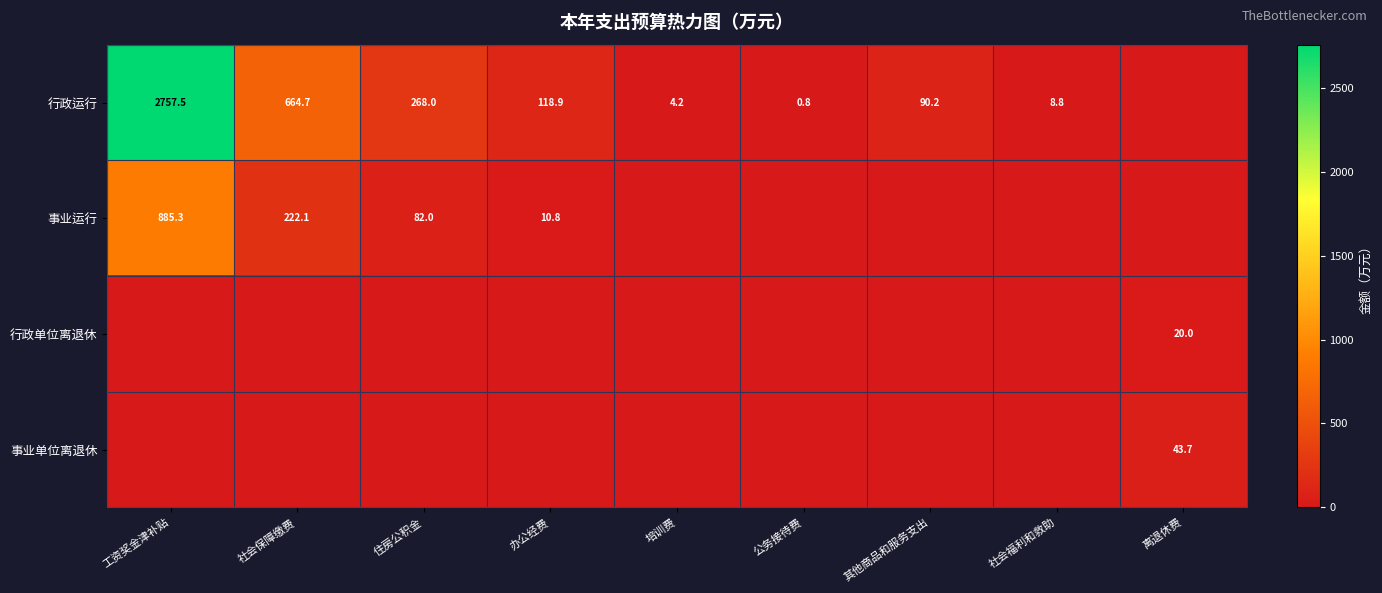

Count the number of categories in the chart.

9